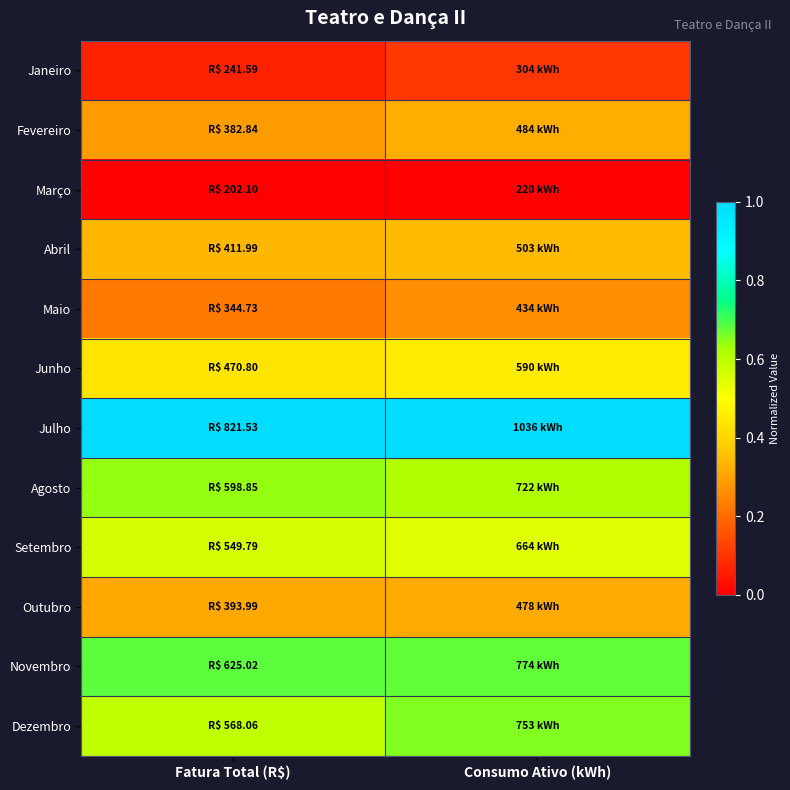

At which category does the chart reach its peak across all series?

Fatura Total (R$)